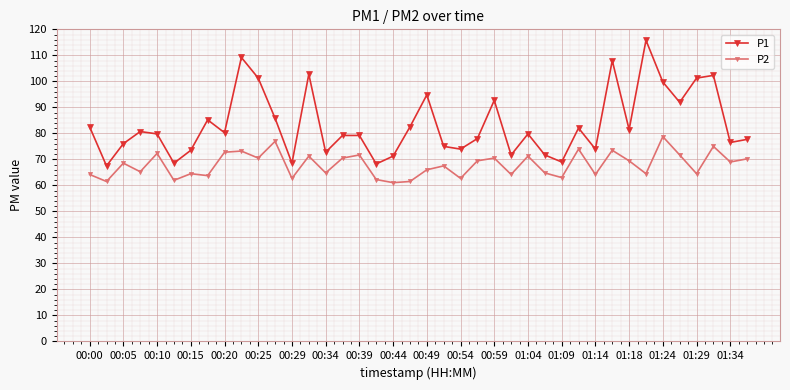

What is the maximum value for P1?

115.8